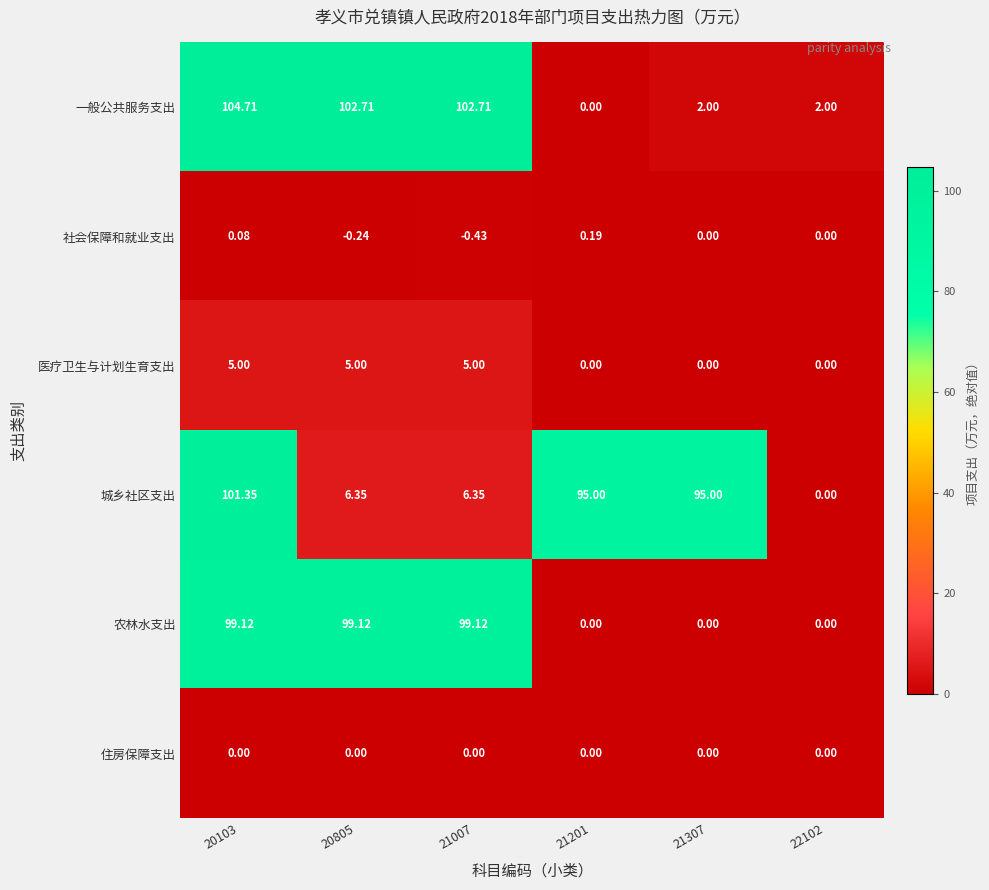

List the series in order of their peak value, lowest first.

住房保障支出, 社会保障和就业支出, 医疗卫生与计划生育支出, 农林水支出, 城乡社区支出, 一般公共服务支出